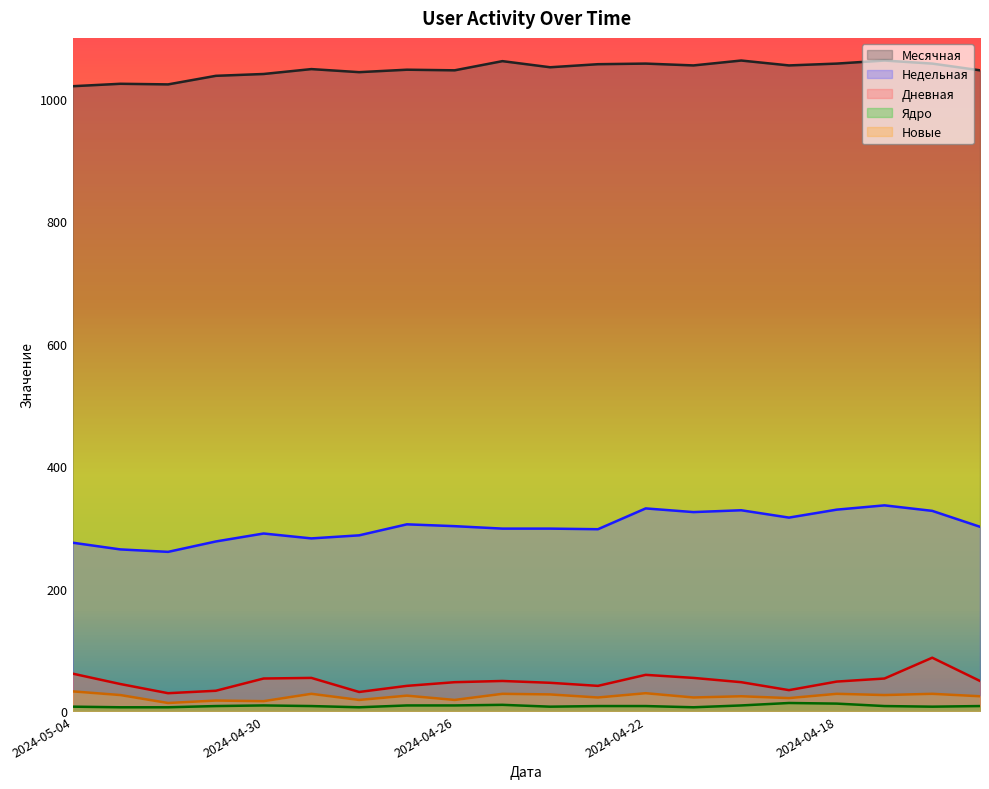

At which category does the chart reach its minimum across all series?

2024-05-03